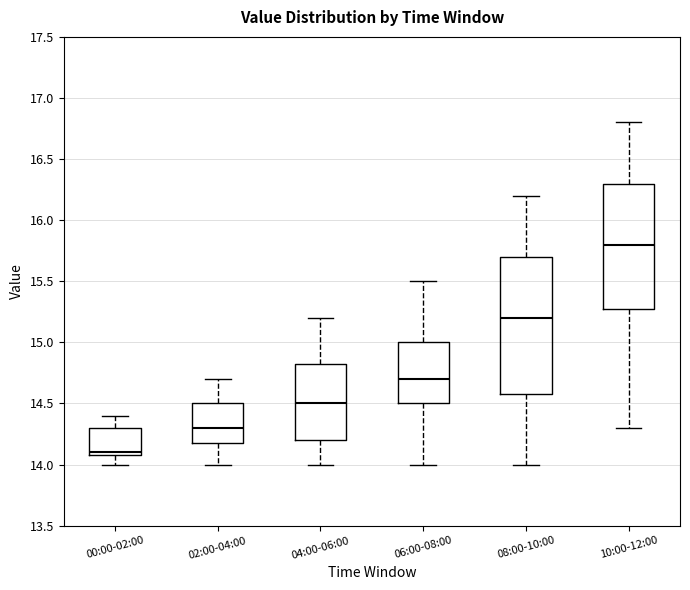

Where is the lower edge of the box for 04:00-06:00 on the y-axis? The values are not printed on the chart, so give them approximately, as read against the axis.

14.20